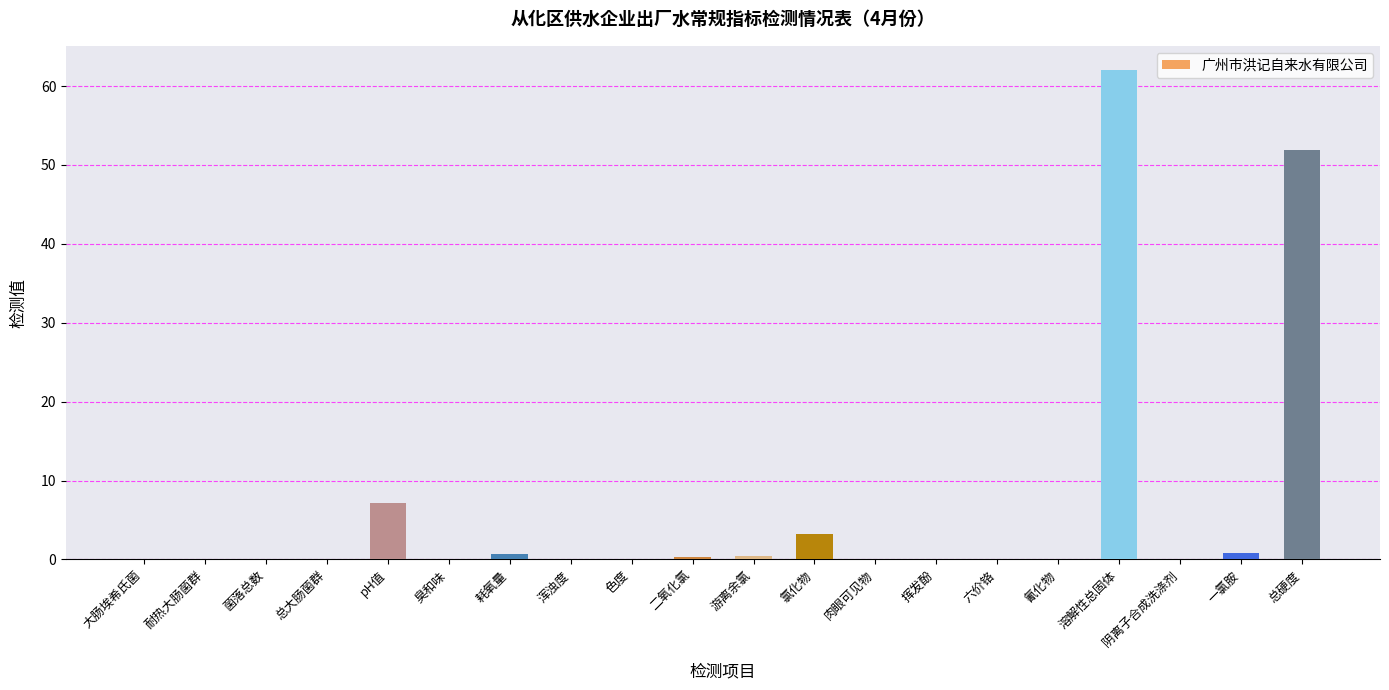

The chart shows a value of -19.9 at 菌落总数. True or false?

False